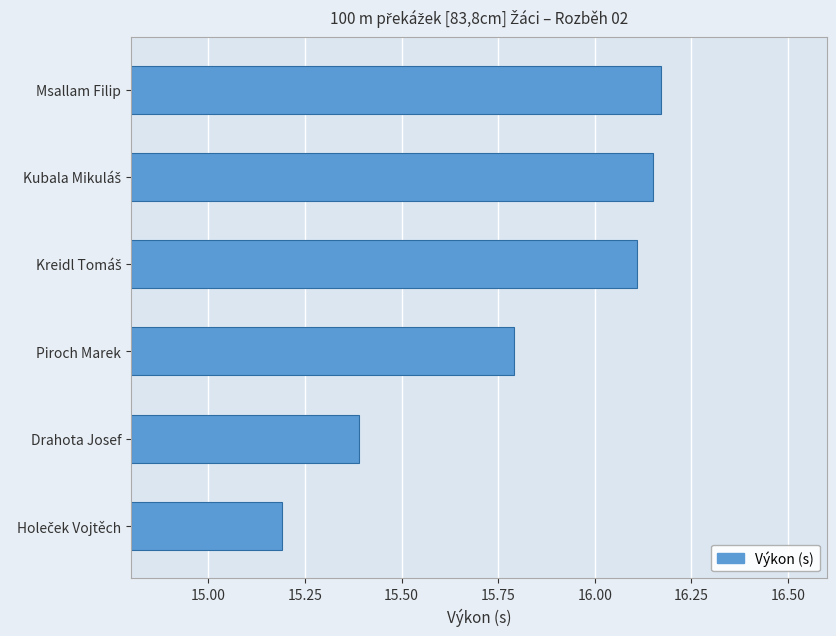

How many series are shown in this chart?

1